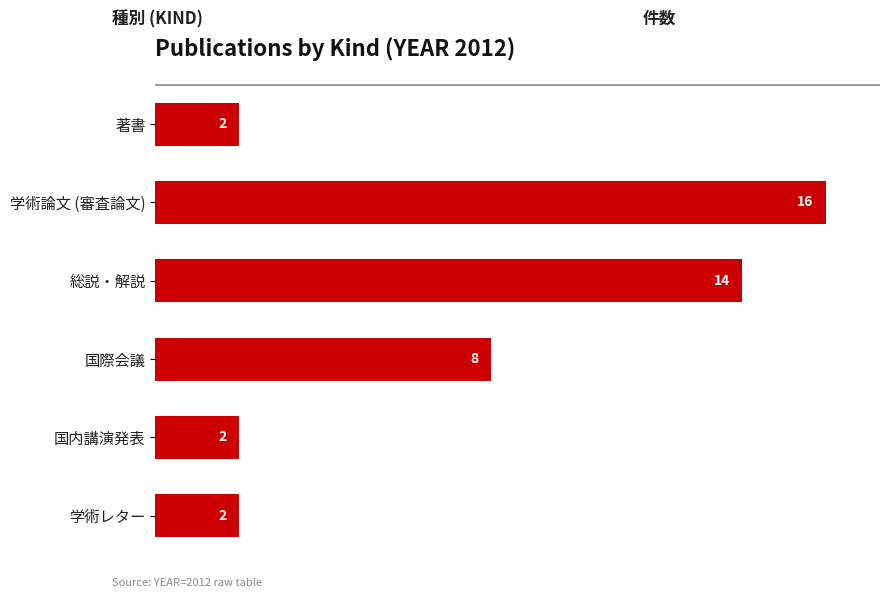

What is the greatest value displayed?

16